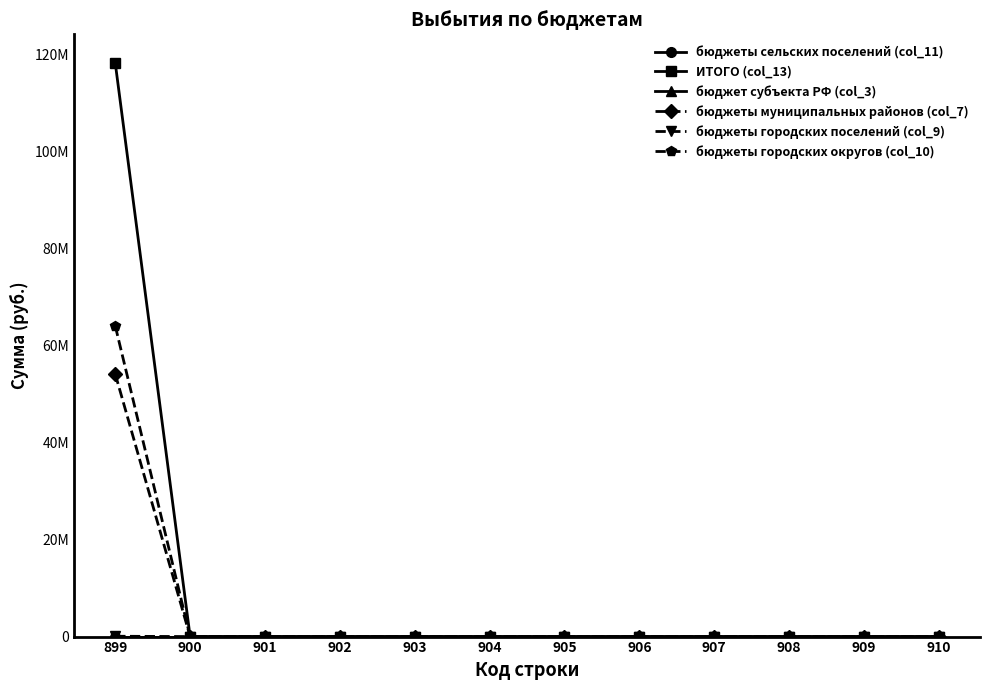

Is it true that бюджеты сельских поселений (col_11) equals 0.0 at 906?

True